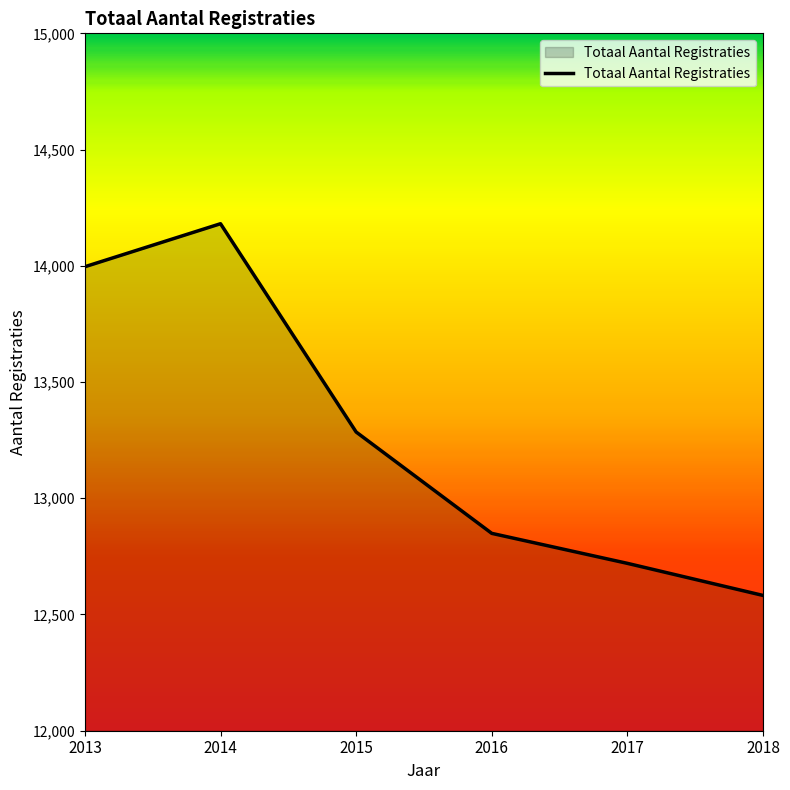

What is the minimum value shown in the chart?

12582